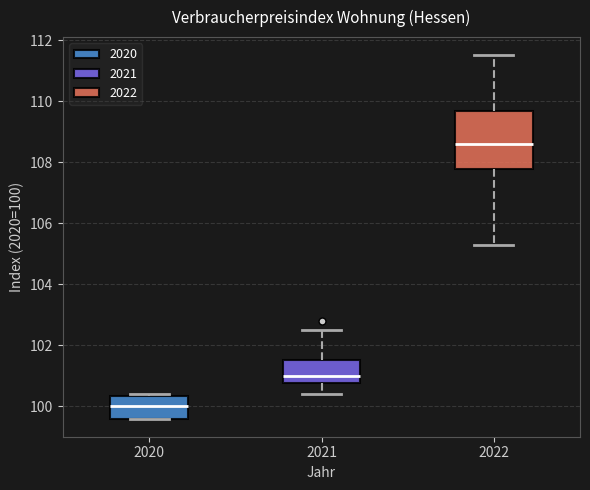

Reading left to right, transcribe this box plot: for each box, give where its median line is, the range the box spans, and where its two whiskers end, as read against the y-axis. The values are not printed on the chart, so give them approximately, as read against the axis.

2020: median 100.0, box 99.6 to 100.4, whiskers 99.6 to 100.4 (just above the box's upper edge)
2021: median 101.0, box 100.8 to 101.6, whiskers 100.4 to 102.6
2022: median 108.6, box 107.8 to 109.6, whiskers 105.4 to 111.6